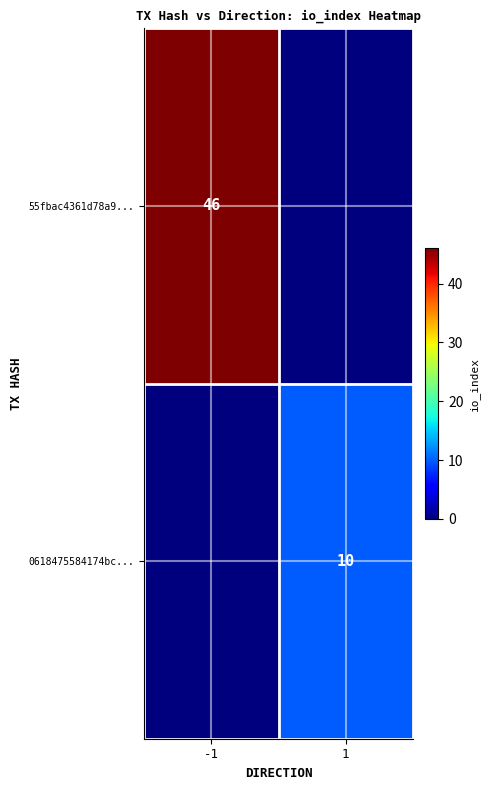

What is the spread (max minus min) of values at 1?

10